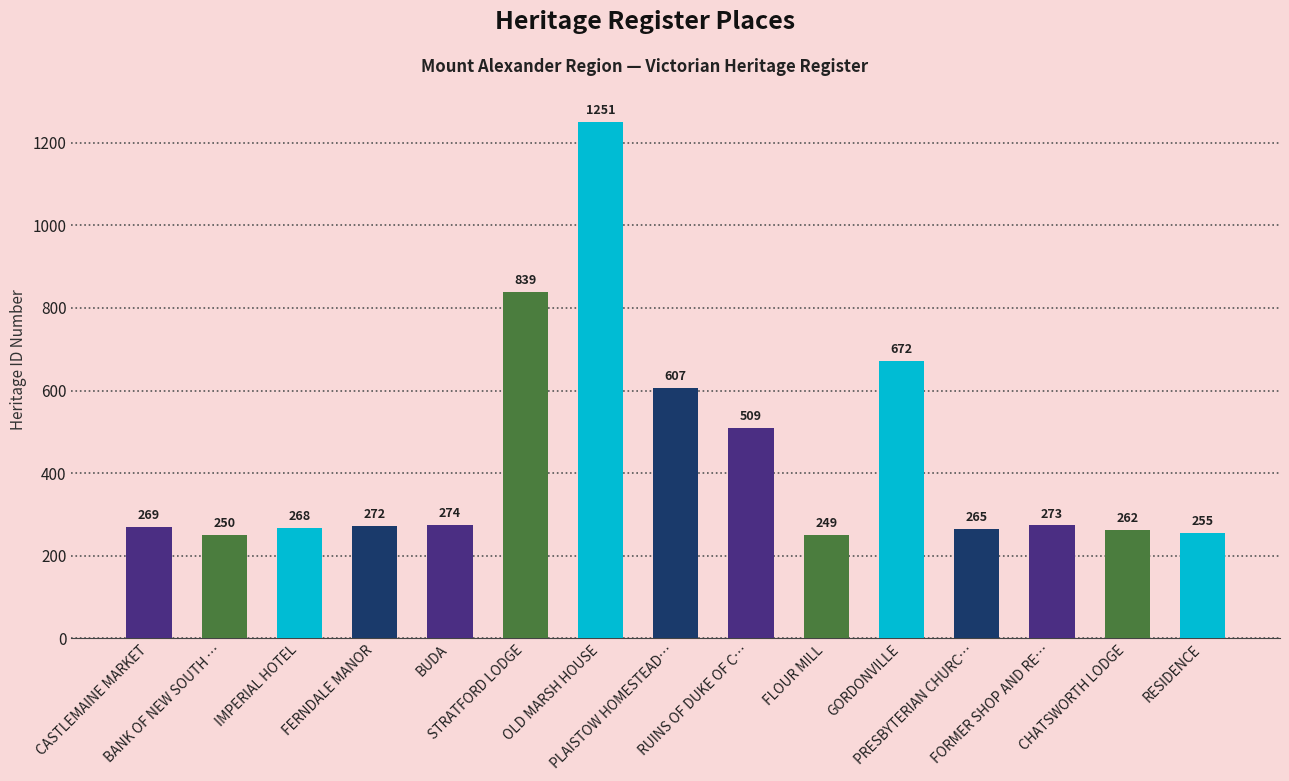

What is the greatest value displayed?

1251